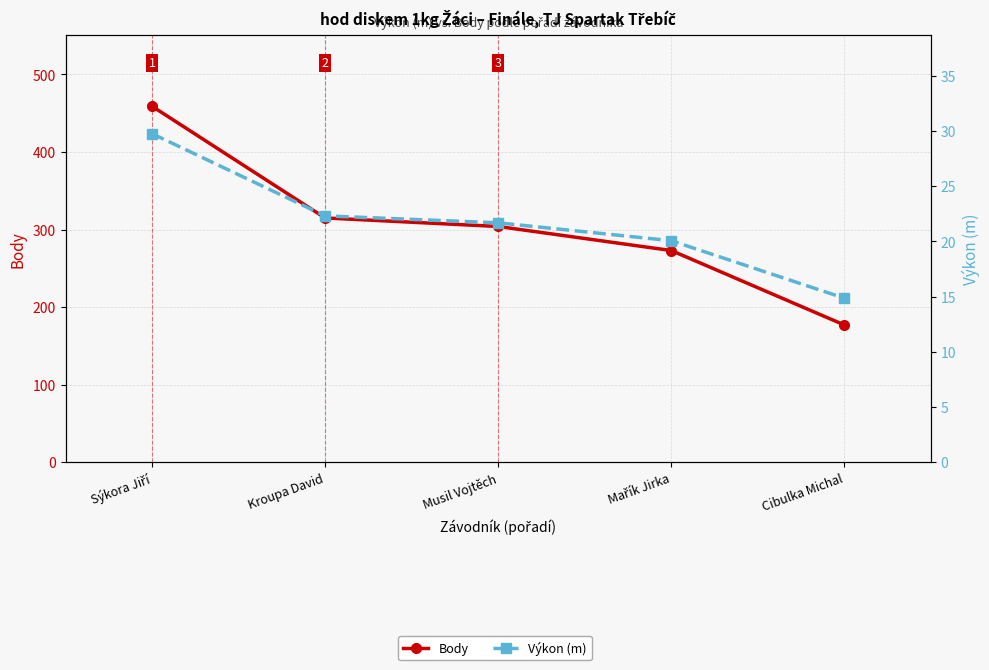

What are all the series names shown in the legend?

Body, Výkon (m)